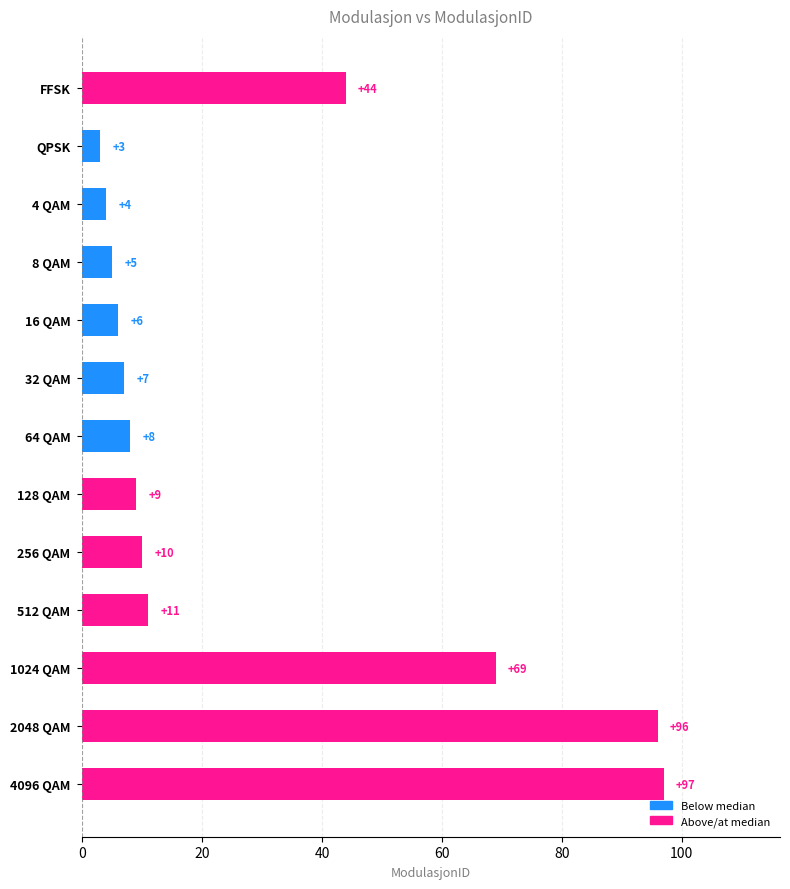

What is the difference between the maximum and minimum values?

94